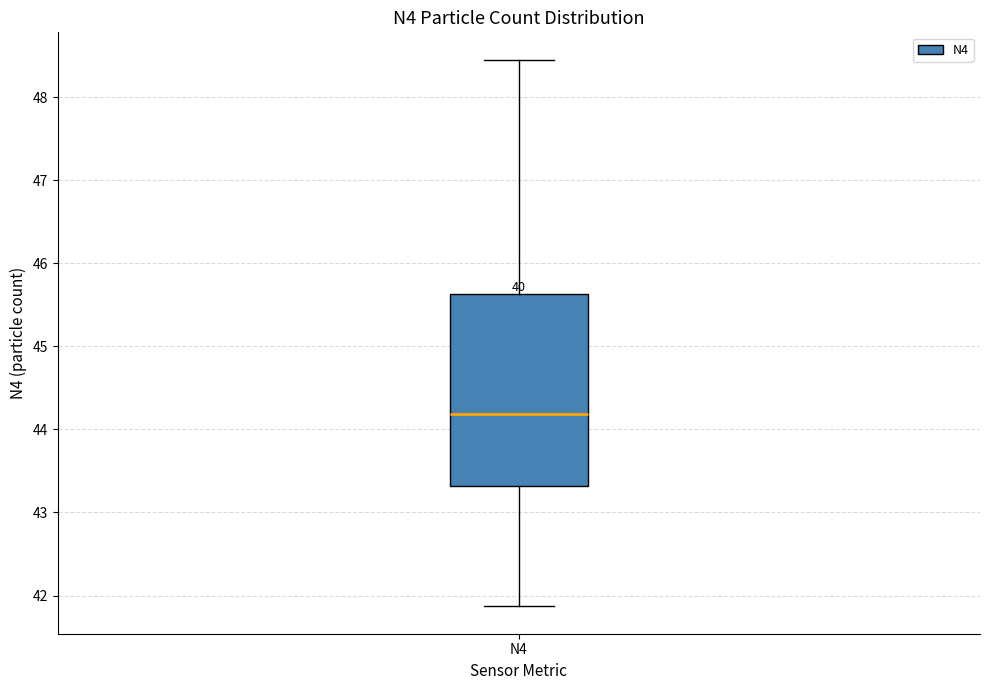

Read this box plot against the y-axis: the position of the median line, the range covered by the box, and the ends of both whiskers. The values are not printed on the chart, so give them approximately, as read against the axis.

median 44.2, box 43.3 to 45.6, whiskers 41.9 to 48.5